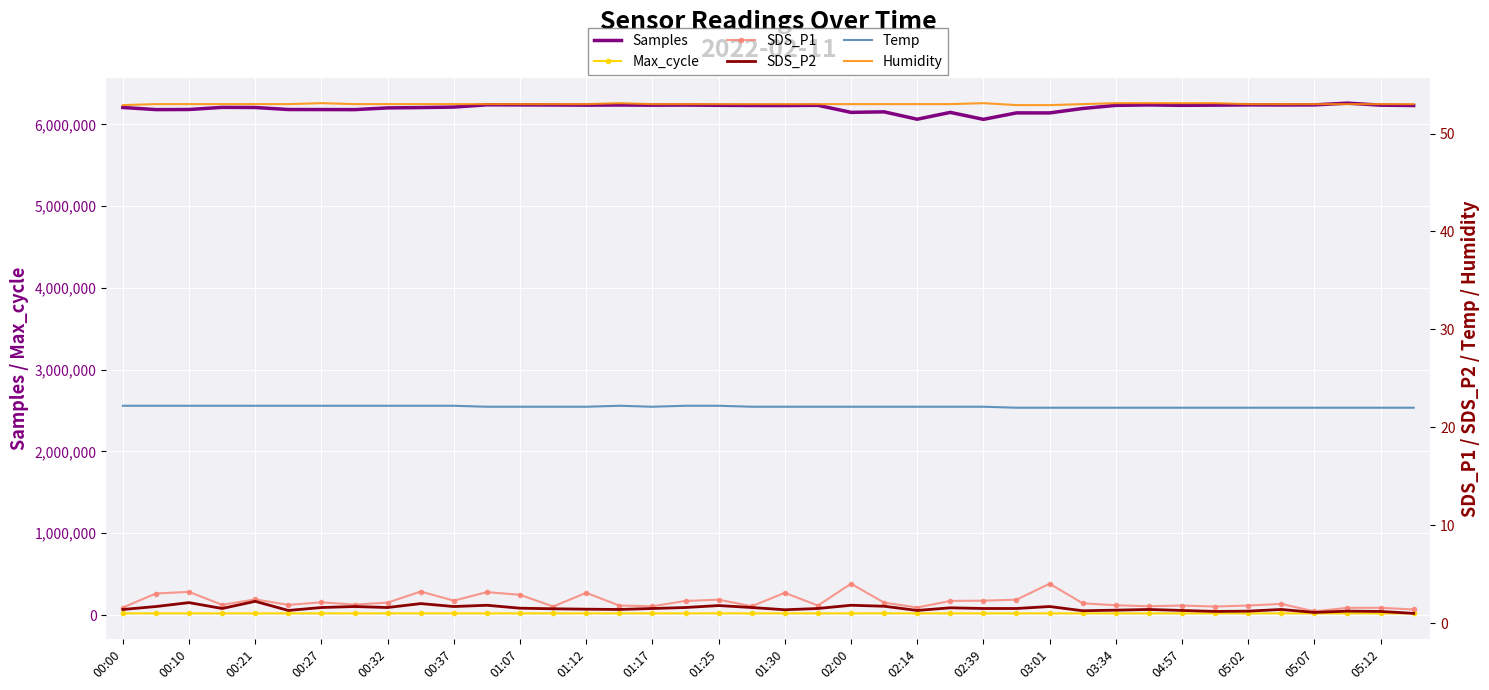

List the series in order of their peak value, highest first.

Samples, Max_cycle, Humidity, Temp, SDS_P1, SDS_P2